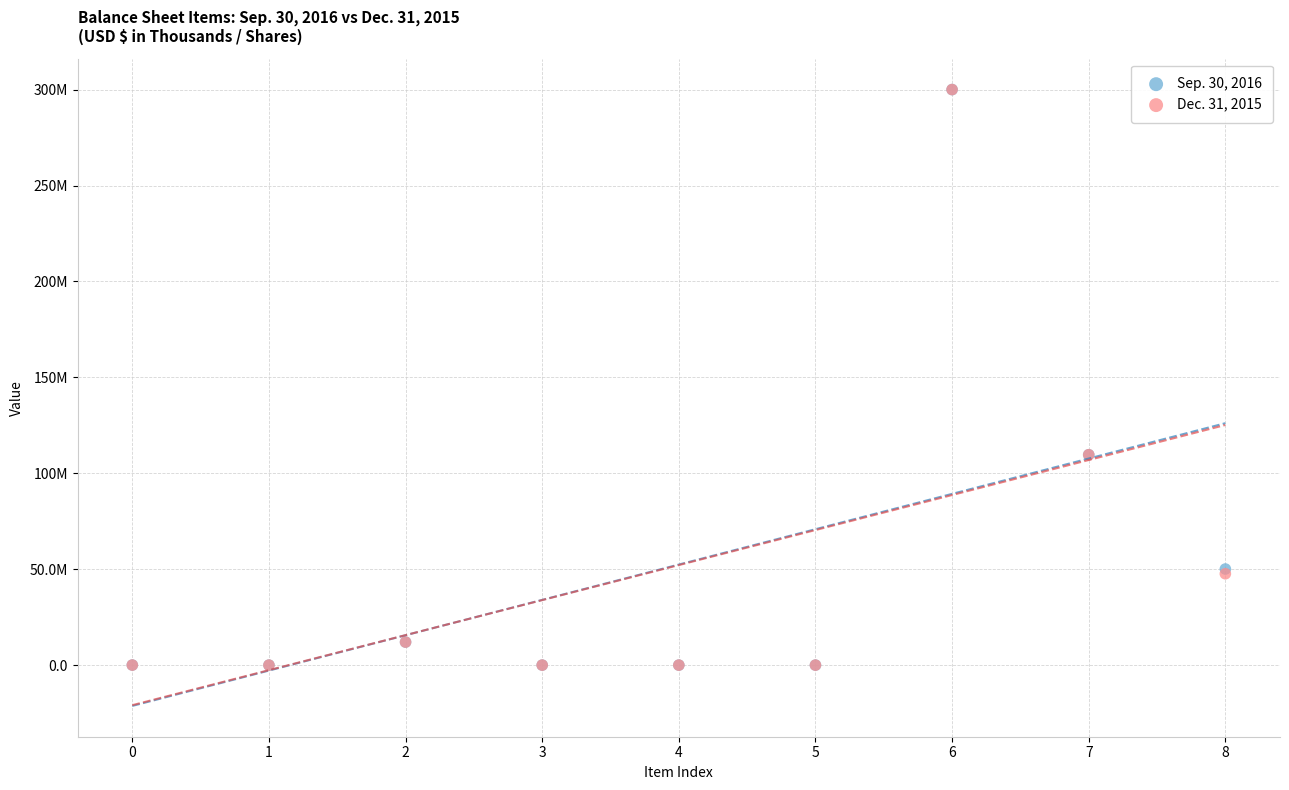

What are all the series names shown in the legend?

Sep. 30, 2016, Dec. 31, 2015